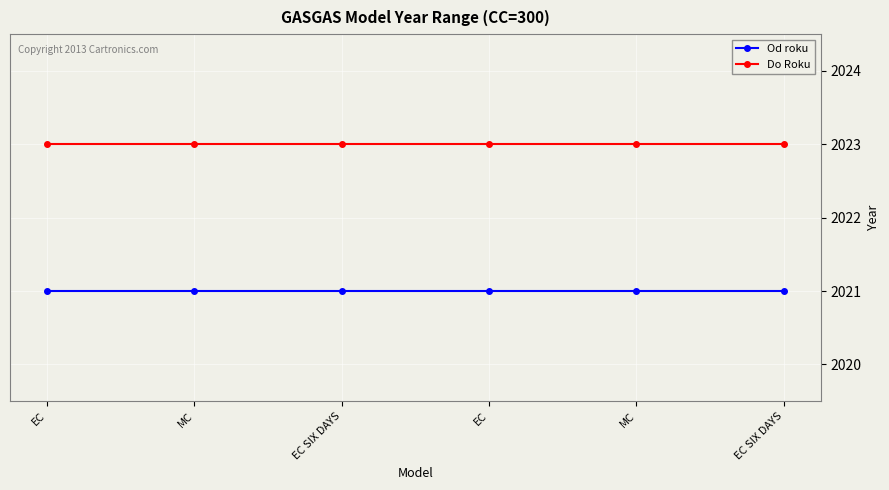

Reading right to left, transcribe all the data shown in this chart.

Od roku: 2021	2021	2021	2021	2021	2021
Do Roku: 2023	2023	2023	2023	2023	2023